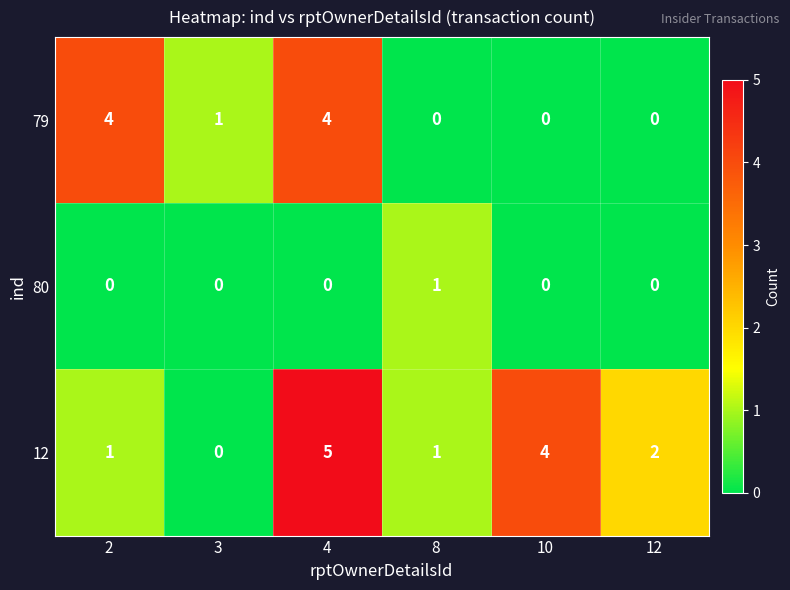

At which category is the sum across all series the highest?

4